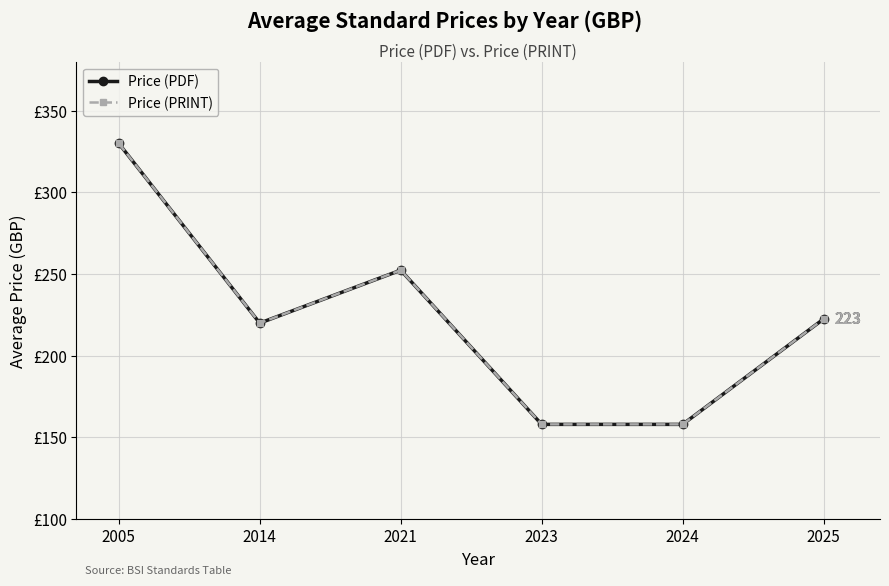

Is this an area chart (filled region under the line)?

No